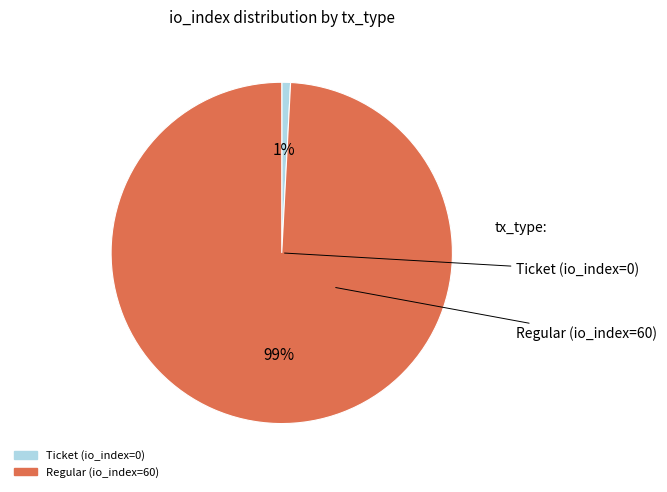

To the nearest percent, what is the difference between the largest and smallest slice percentages?

98%